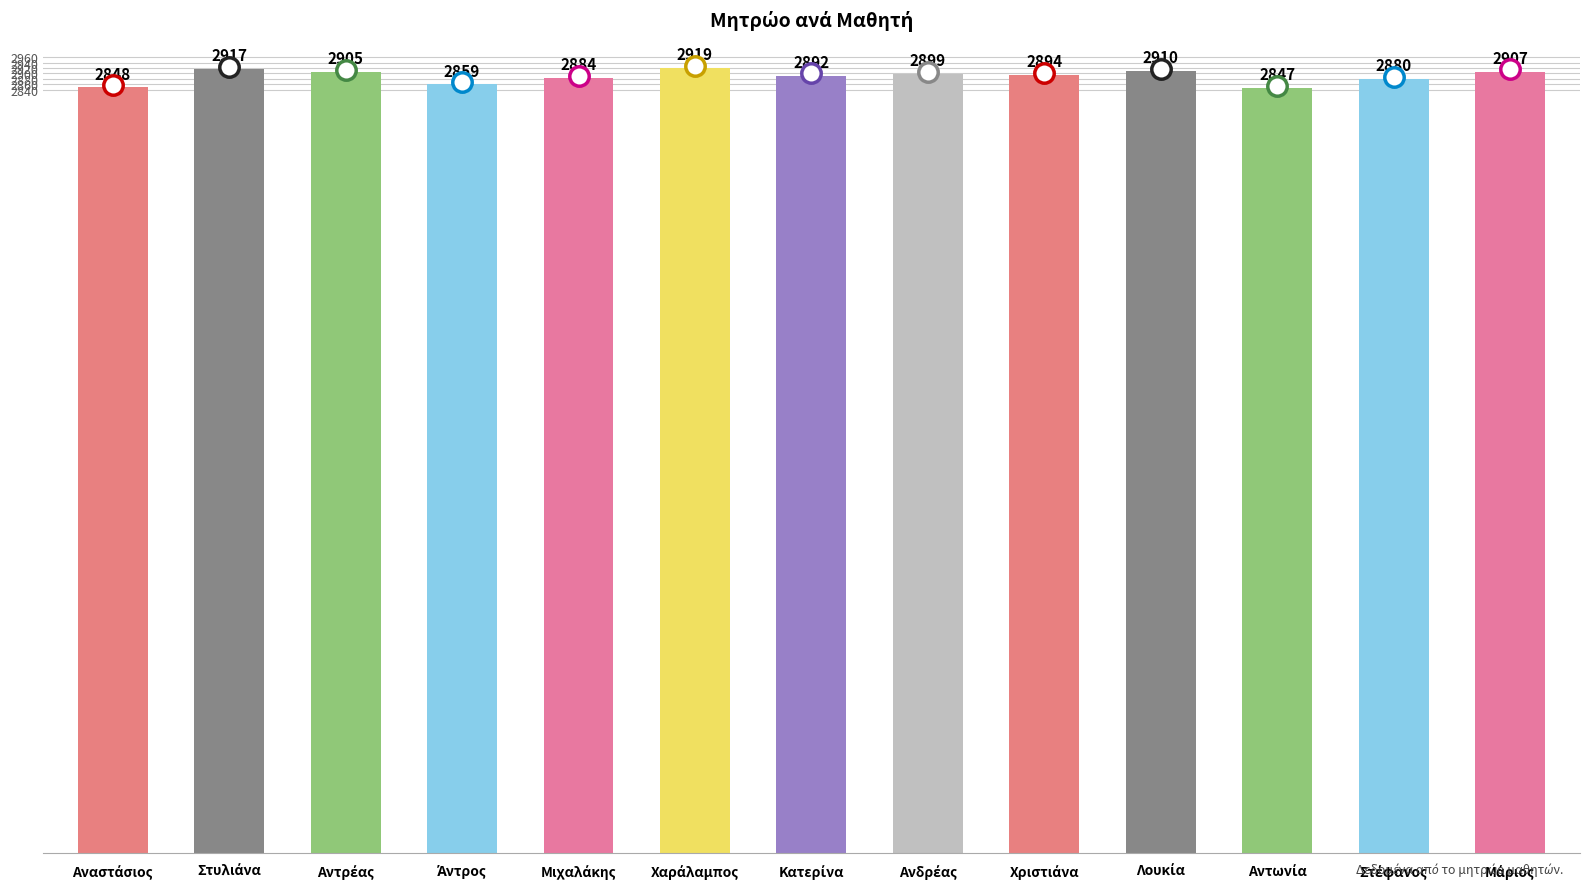

What is the minimum value shown in the chart?

2847